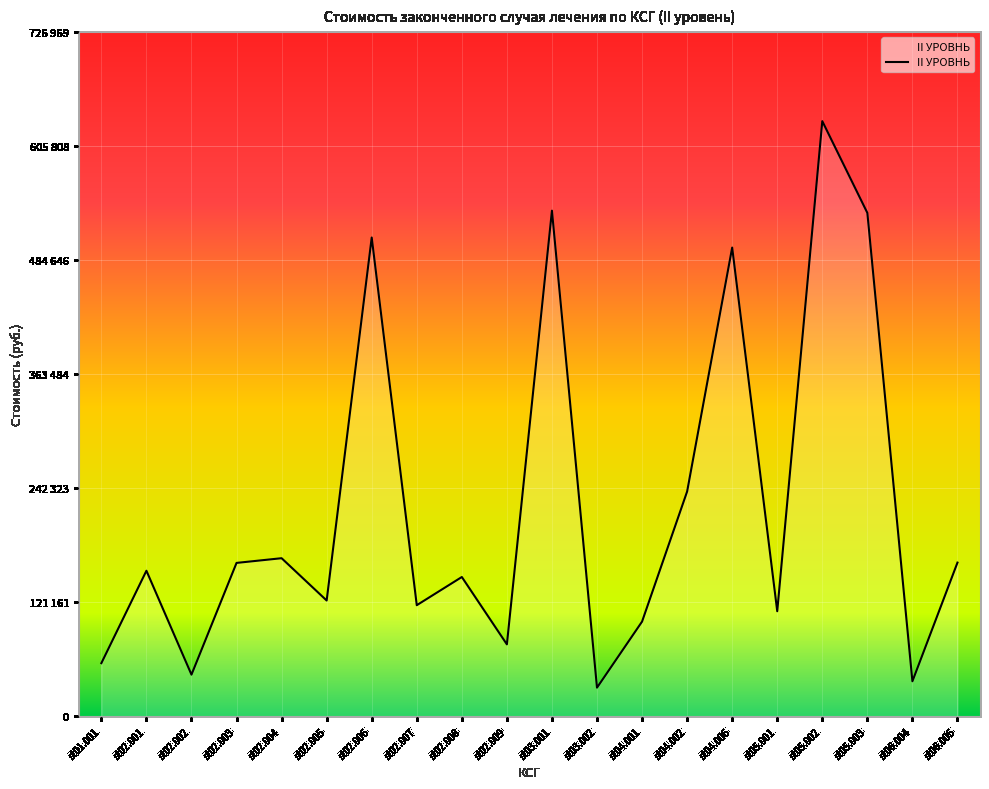

What is the value of the 12th point from the left?

30554.9